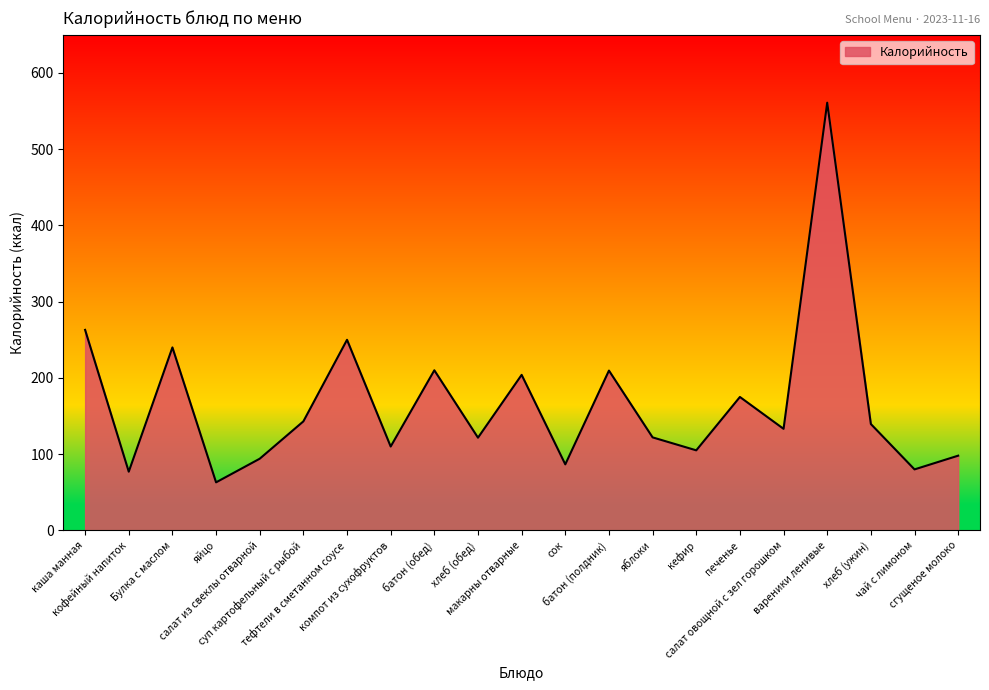

The chart shows a value of 120.0 at кофейный напиток. True or false?

False